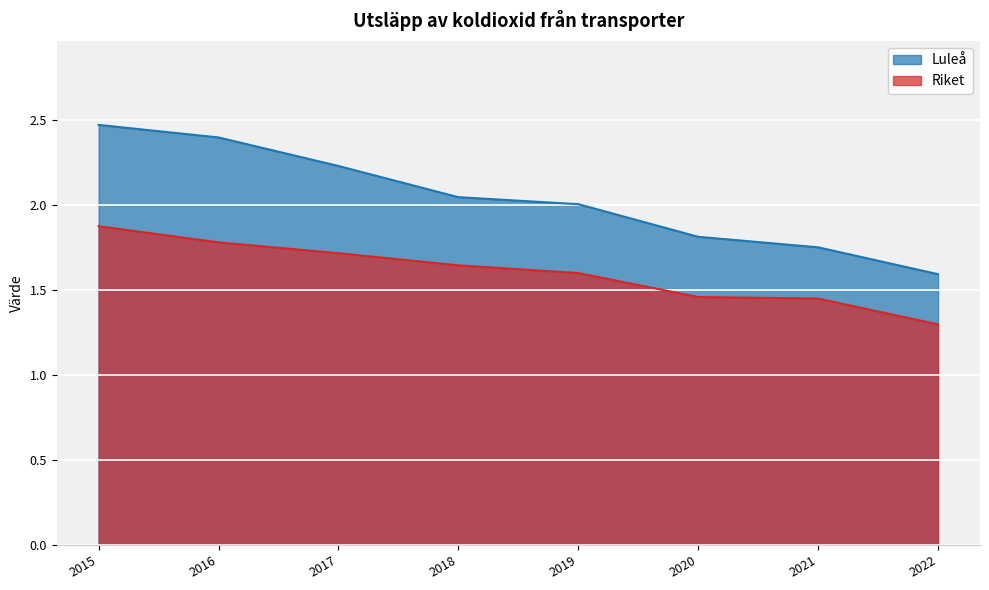

At which label does Riket reach its minimum?

2022